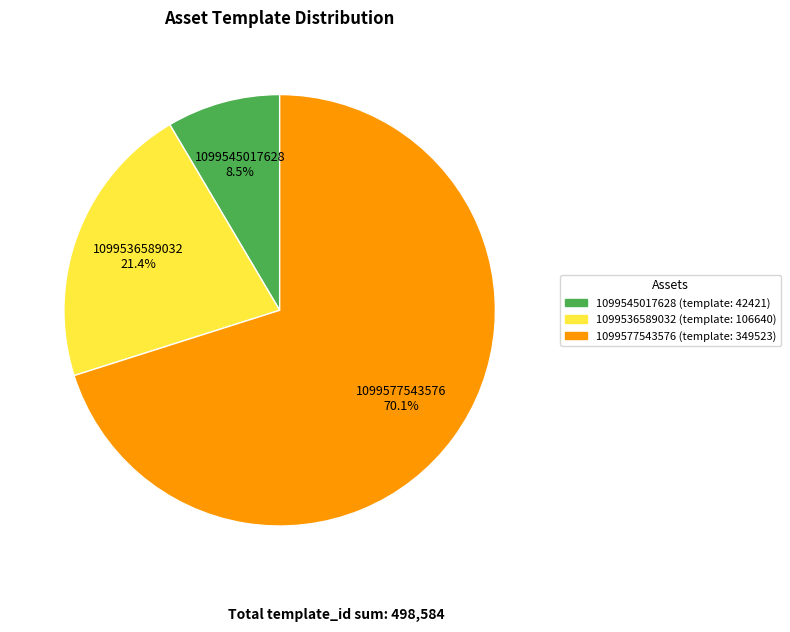

What is the smallest slice in the pie chart?

1099545017628